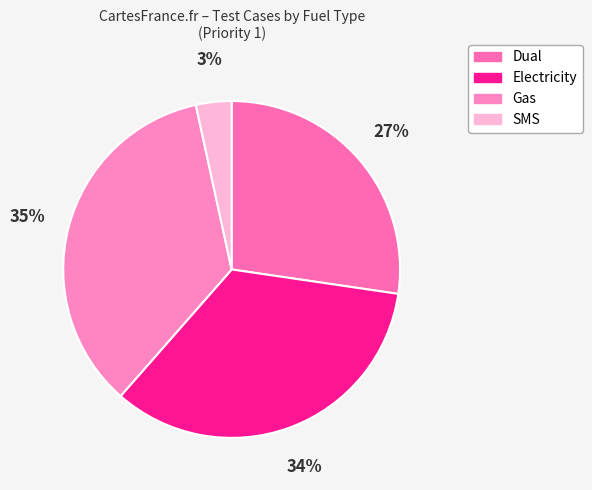

Do Gas and SMS together represent more than half of the pie?

No